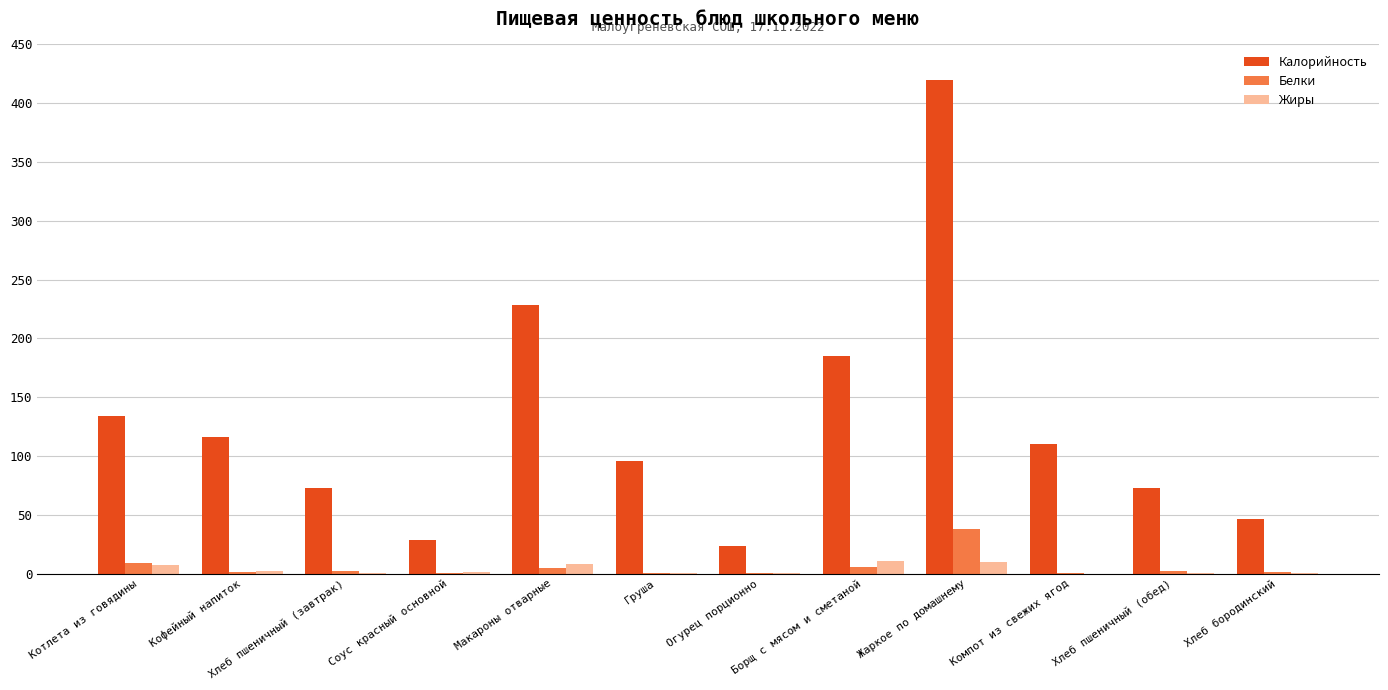

What are all the series names shown in the legend?

Калорийность, Белки, Жиры